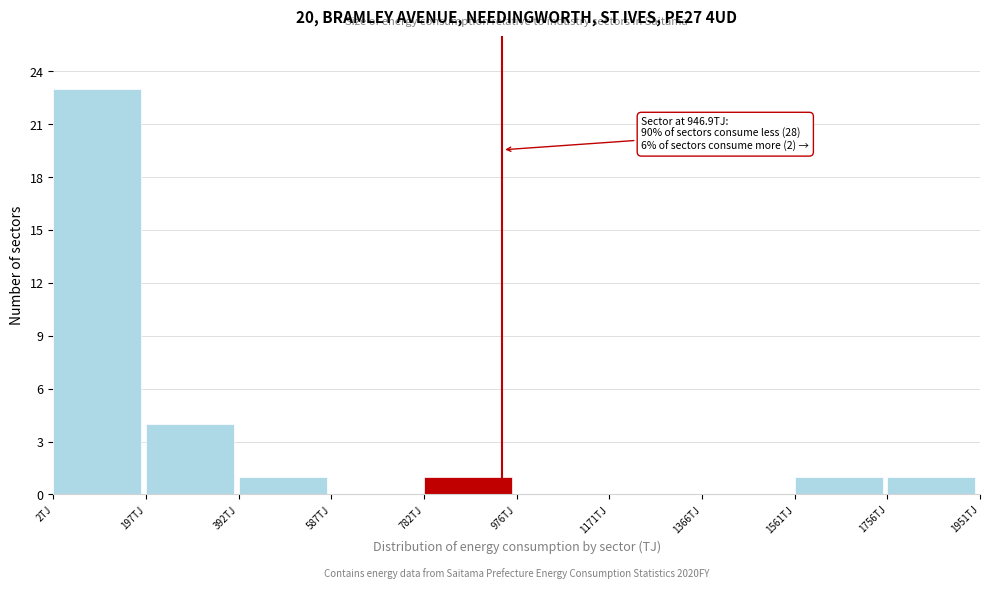

Which range on the x-axis has the tallest bar?

0 to 200